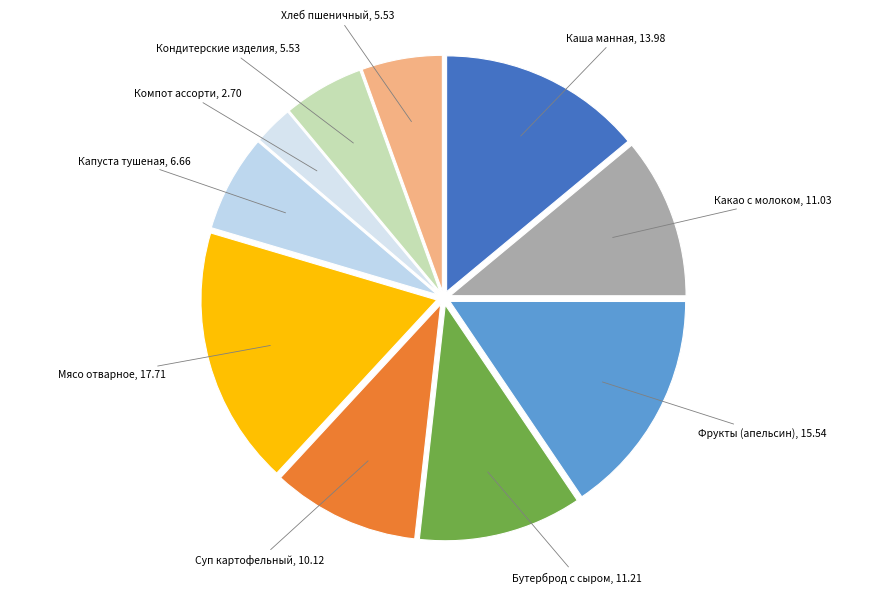

Count the number of slices in the pie.

10